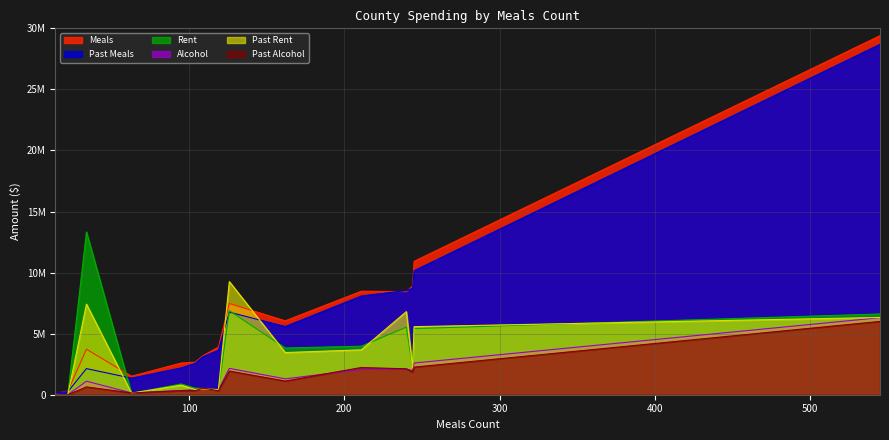

Which series has the largest total across all categories?

Meals